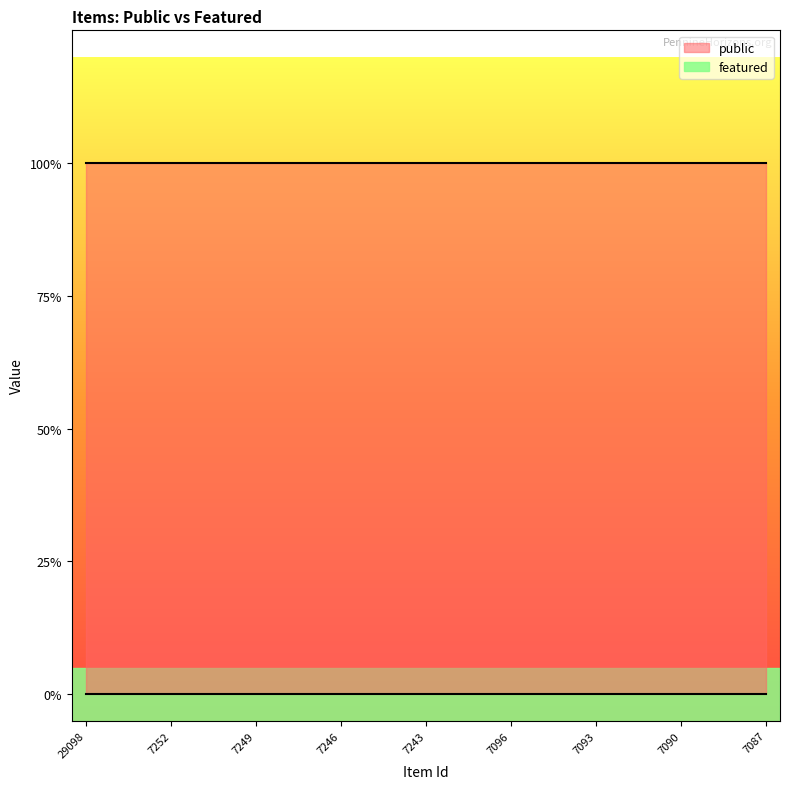

Which label corresponds to the largest value in the chart?

29098